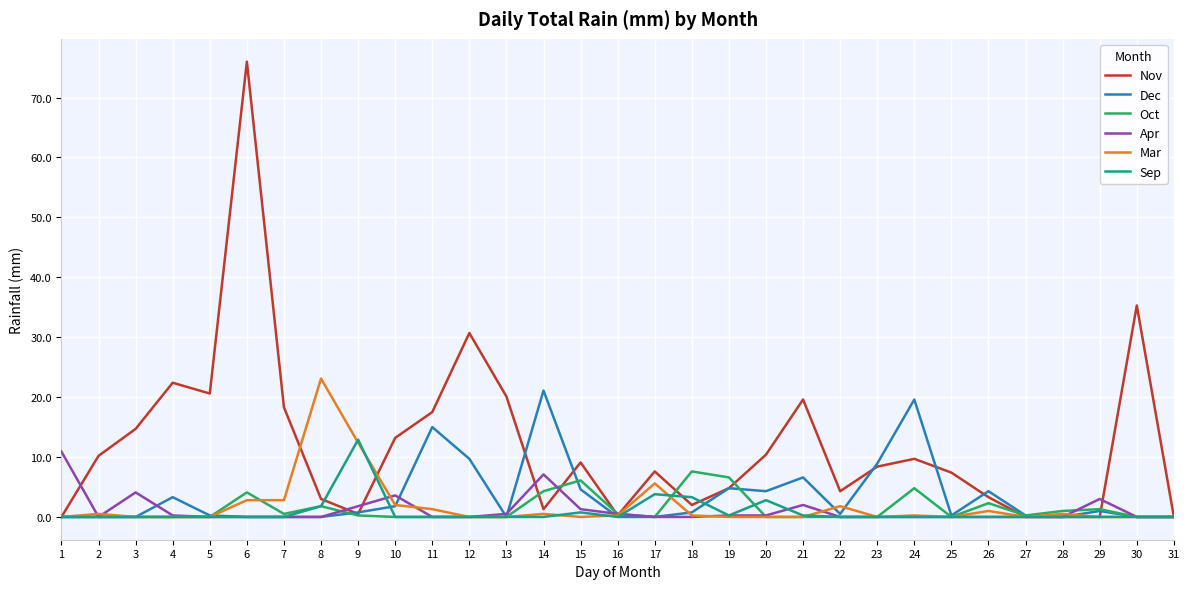

How many lines are shown in the chart?

6